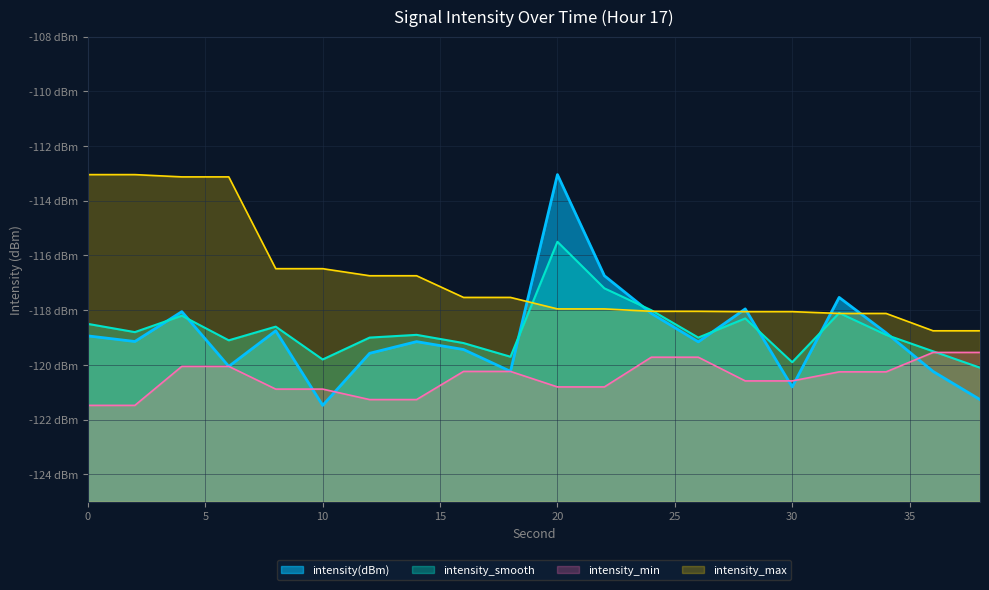

Where does the intensity_min series first go above -120?

24